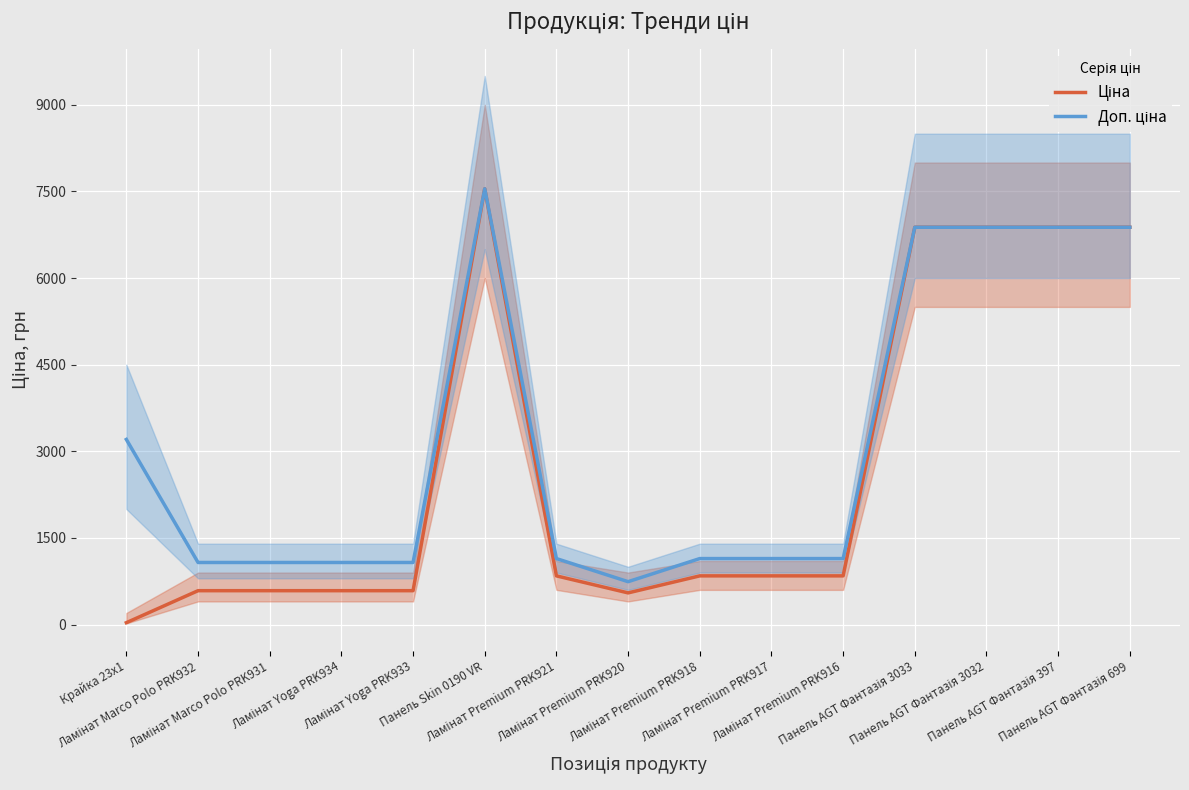

What are all the series names shown in the legend?

Ціна, Доп. ціна